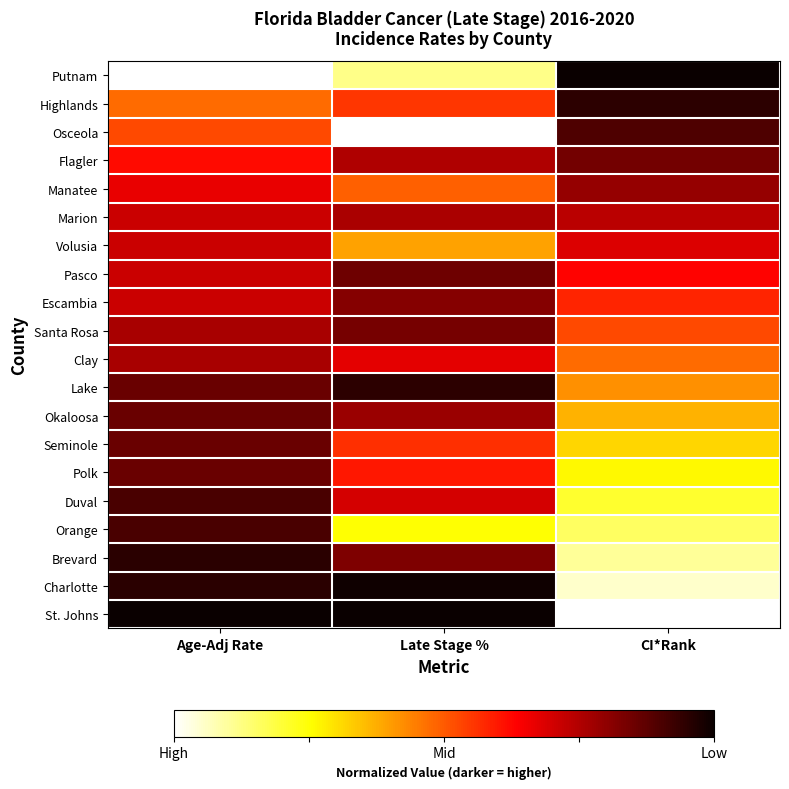

Reading left to right, transcribe all the data shown in this chart.

Putnam: Age-Adj Rate=-1.0	Late Stage %=-0.9	CI*Rank=-0.0
Highlands: Age-Adj Rate=-0.5	Late Stage %=-0.4	CI*Rank=-0.1
Osceola: Age-Adj Rate=-0.5	Late Stage %=-1.0	CI*Rank=-0.1
Flagler: Age-Adj Rate=-0.4	Late Stage %=-0.2	CI*Rank=-0.2
Manatee: Age-Adj Rate=-0.3	Late Stage %=-0.5	CI*Rank=-0.2
Marion: Age-Adj Rate=-0.3	Late Stage %=-0.2	CI*Rank=-0.3
Volusia: Age-Adj Rate=-0.3	Late Stage %=-0.6	CI*Rank=-0.3
Pasco: Age-Adj Rate=-0.3	Late Stage %=-0.2	CI*Rank=-0.4
Escambia: Age-Adj Rate=-0.3	Late Stage %=-0.2	CI*Rank=-0.4
Santa Rosa: Age-Adj Rate=-0.2	Late Stage %=-0.2	CI*Rank=-0.5
Clay: Age-Adj Rate=-0.2	Late Stage %=-0.3	CI*Rank=-0.5
Lake: Age-Adj Rate=-0.1	Late Stage %=-0.1	CI*Rank=-0.6
Okaloosa: Age-Adj Rate=-0.1	Late Stage %=-0.2	CI*Rank=-0.6
Seminole: Age-Adj Rate=-0.1	Late Stage %=-0.4	CI*Rank=-0.7
Polk: Age-Adj Rate=-0.1	Late Stage %=-0.4	CI*Rank=-0.7
Duval: Age-Adj Rate=-0.1	Late Stage %=-0.3	CI*Rank=-0.8
Orange: Age-Adj Rate=-0.1	Late Stage %=-0.7	CI*Rank=-0.8
Brevard: Age-Adj Rate=-0.0	Late Stage %=-0.2	CI*Rank=-0.9
Charlotte: Age-Adj Rate=-0.0	Late Stage %=-0.0	CI*Rank=-0.9
St. Johns: Age-Adj Rate=-0.0	Late Stage %=-0.0	CI*Rank=-1.0